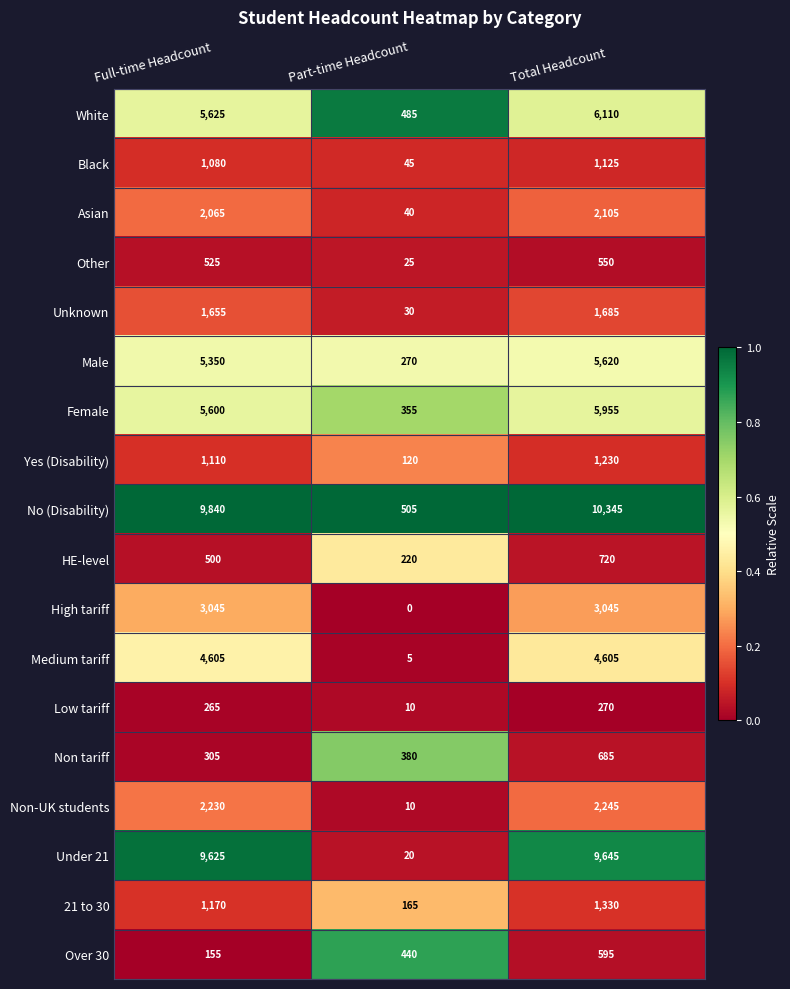

Which series has the widest spread of values?

No (Disability)